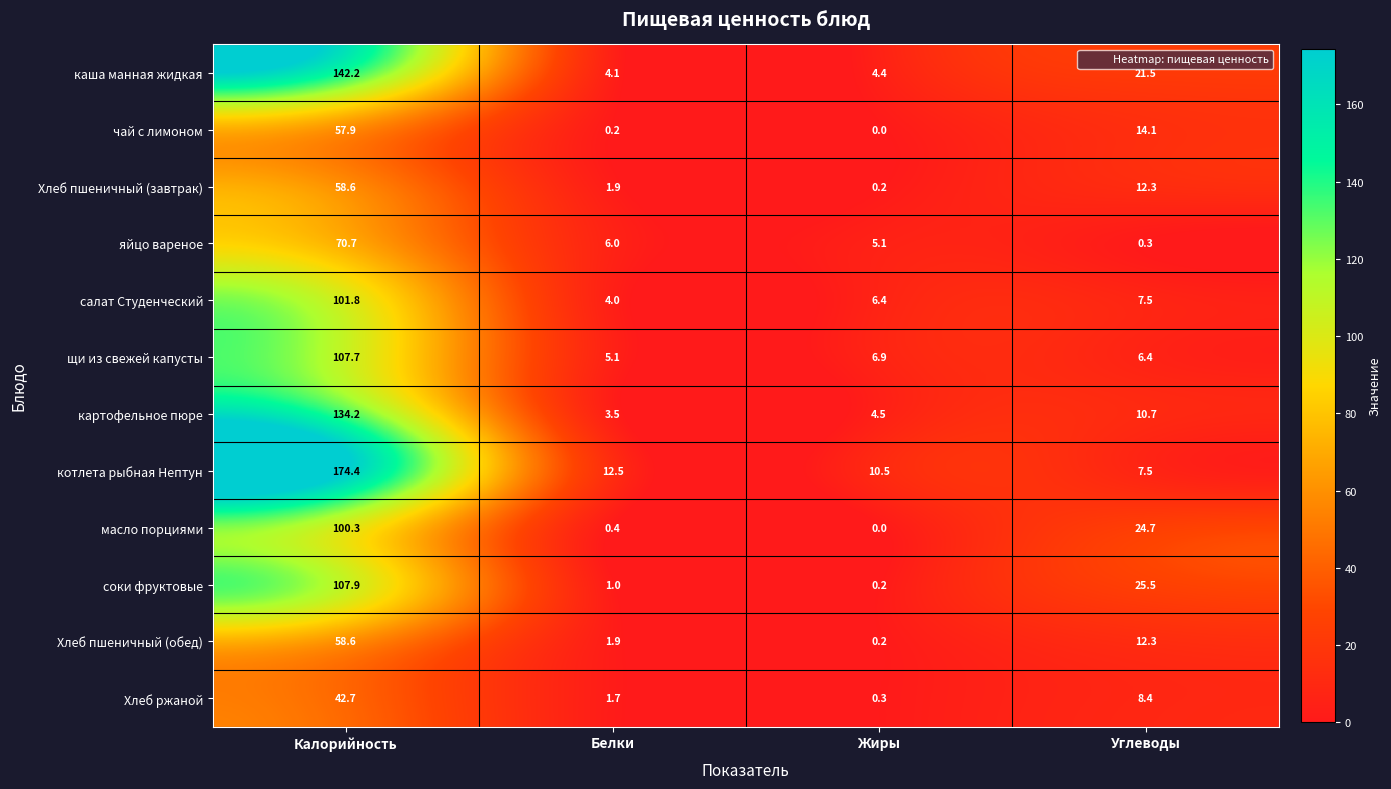

What is the maximum value shown in the chart?

174.4